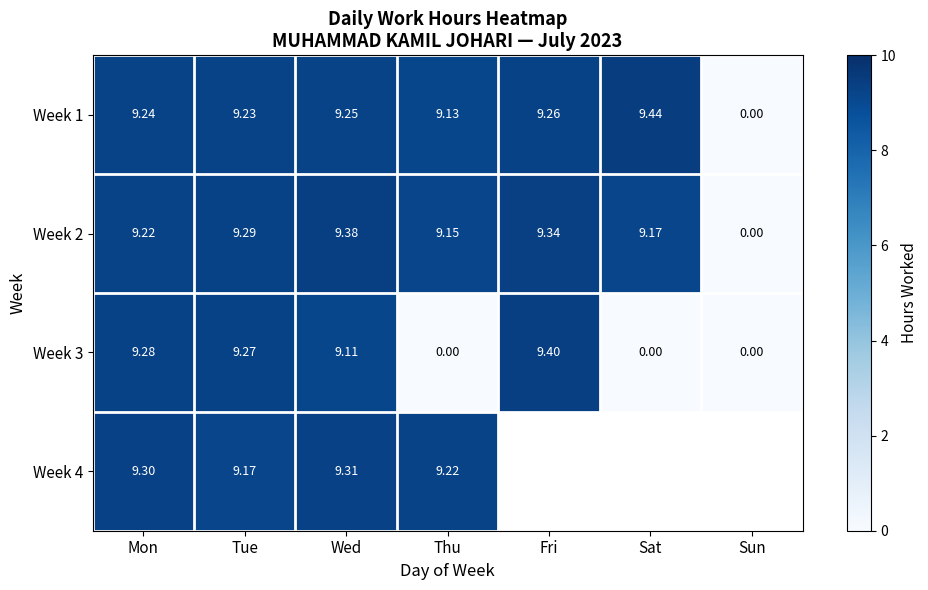

What is the difference between the second highest and second lowest values in the Week 2 series?

0.2